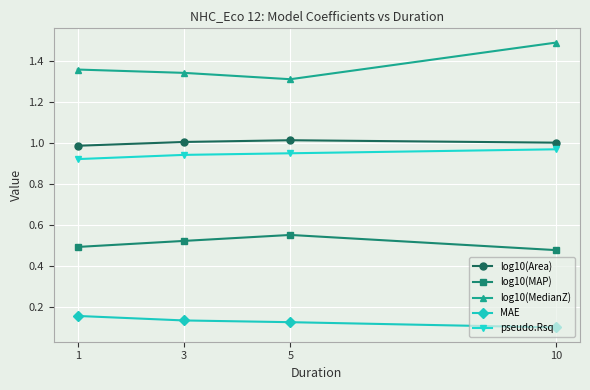

True or false: pseudo.Rsq and log10(Area) cross at least once.

False